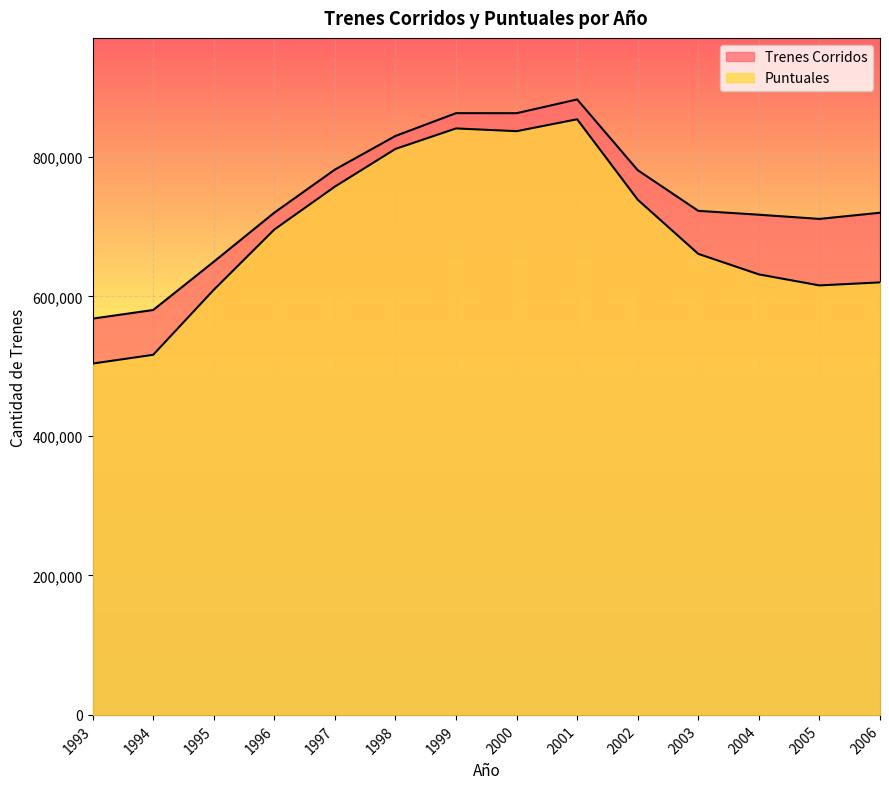

The value of Puntuales at 2004 is 631530. True or false?

True